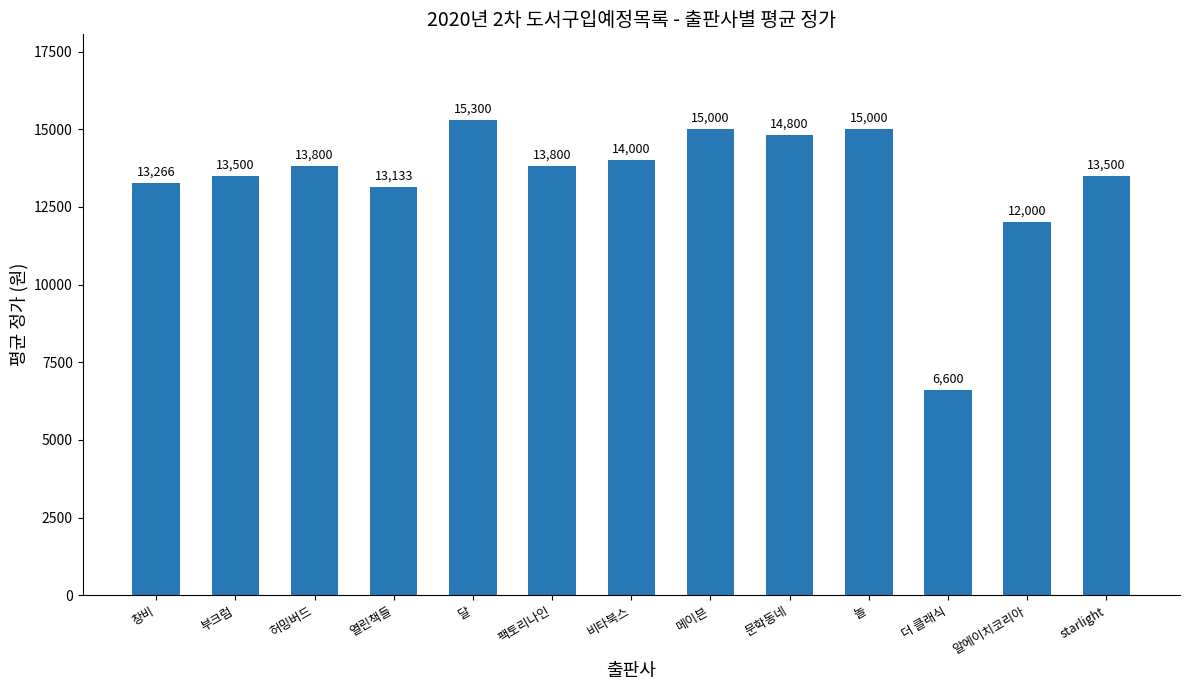

Is it true that the value at 놀 is 3105.6?

False